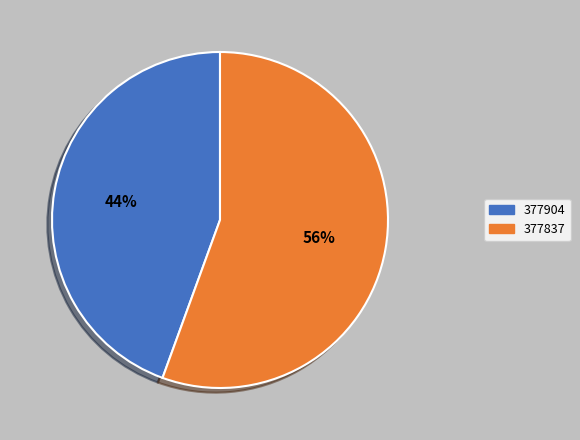

Rank the categories by value from highest to lowest.

377837, 377904